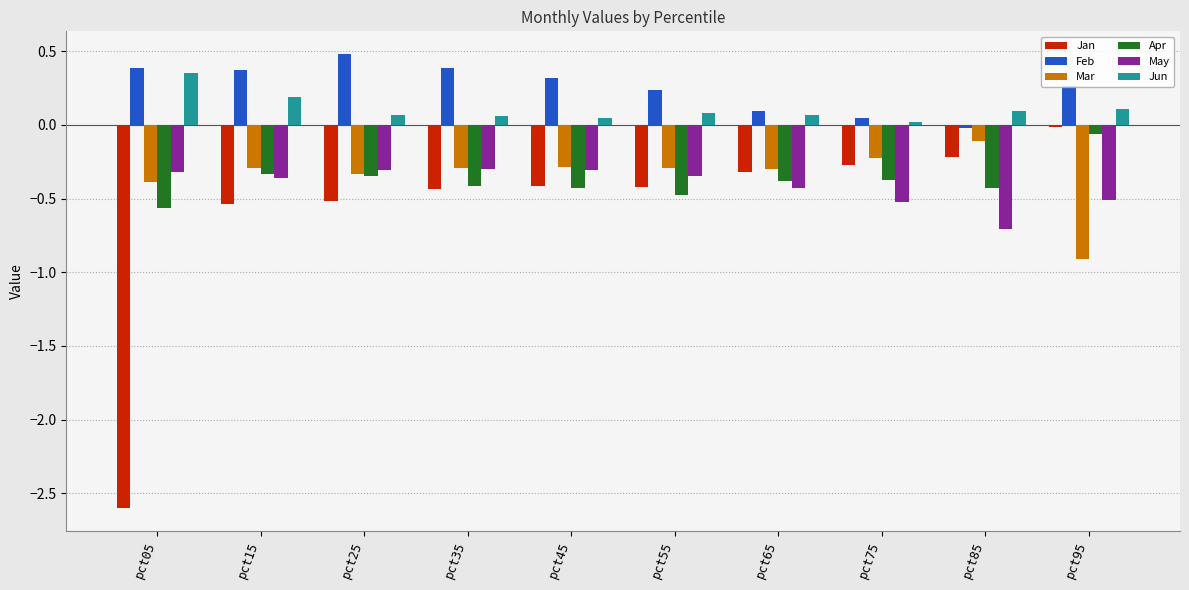

How many data points in Feb are above 0?

9